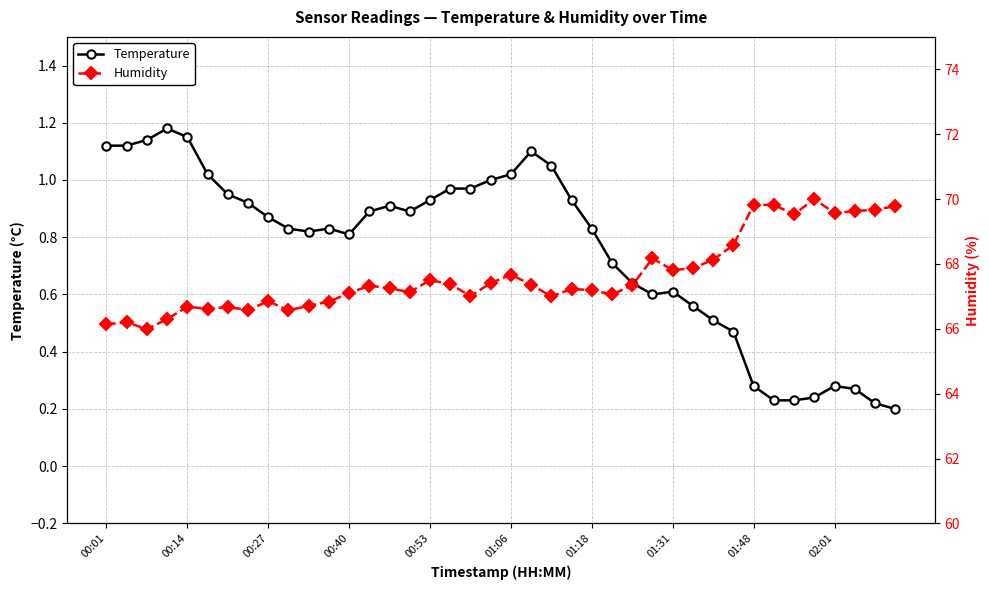

How many interior local valleys does the Humidity series have?

11